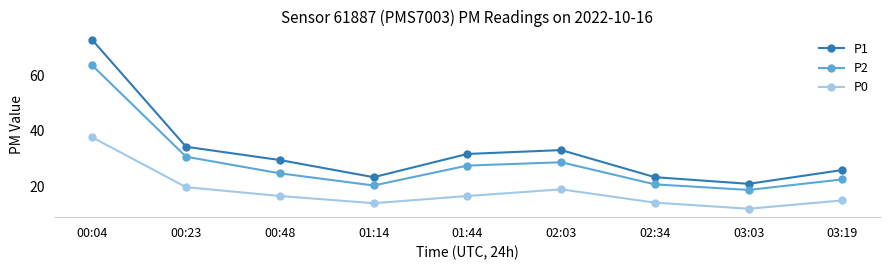

True or false: P2 and P1 intersect in this chart.

False